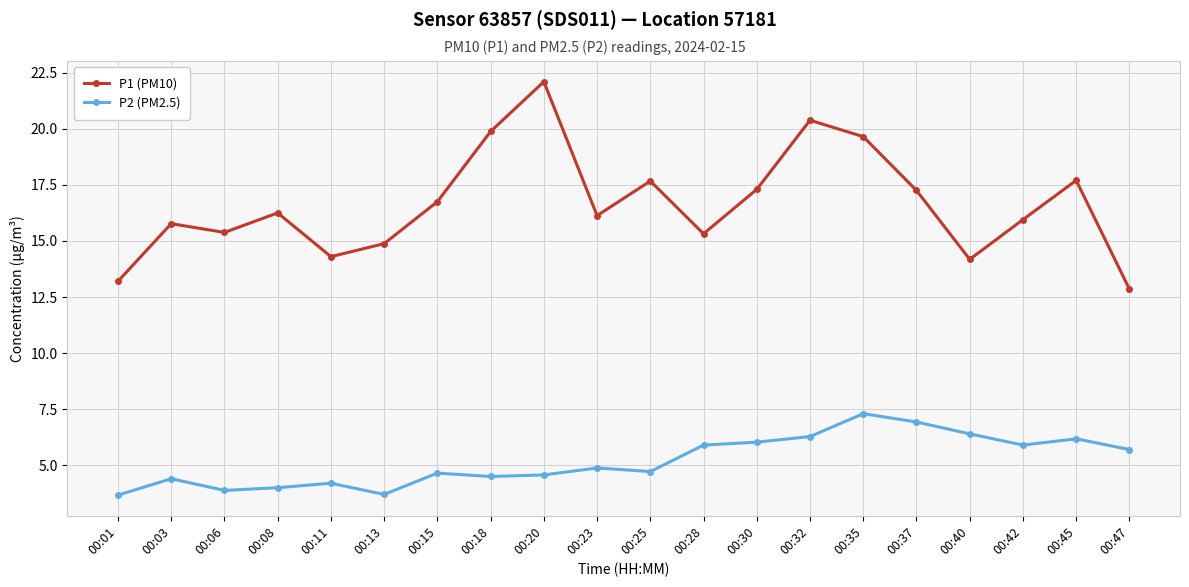

Does the chart display data point markers on the line(s)?

Yes